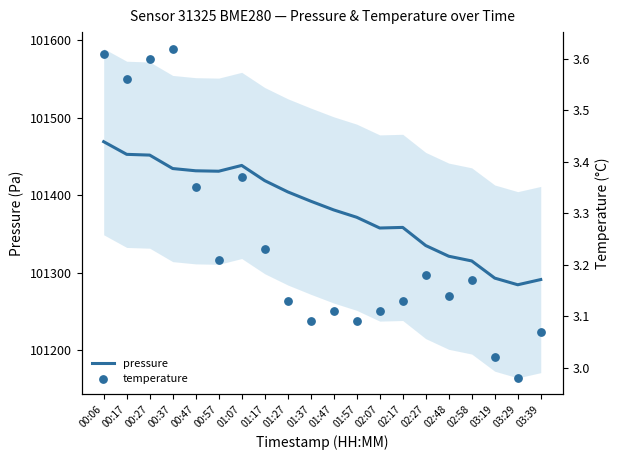

Which series reaches the minimum Y coordinate?

temperature